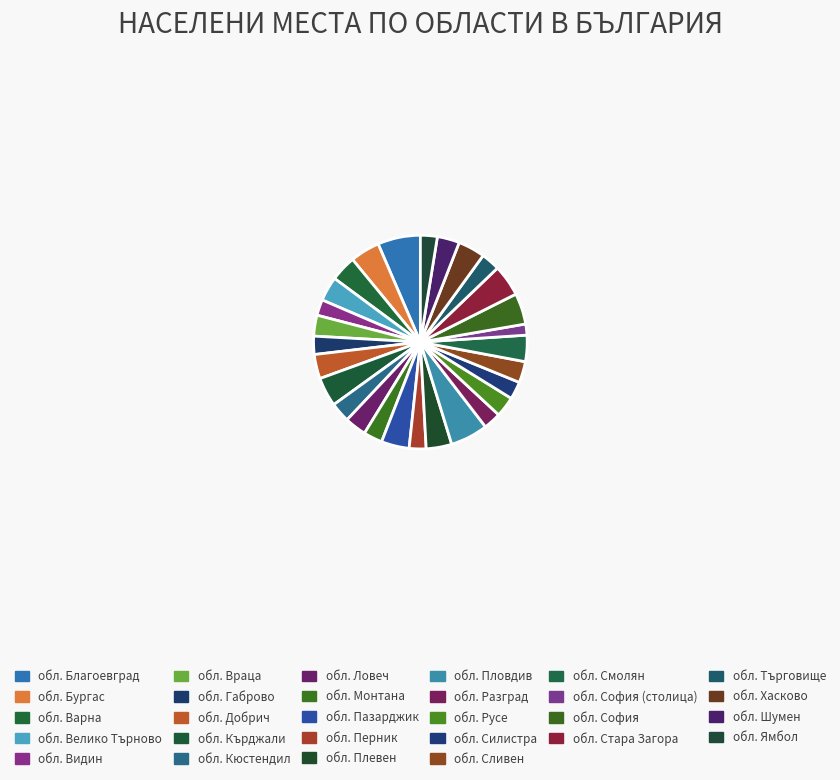

How many slices are in this pie chart?

28